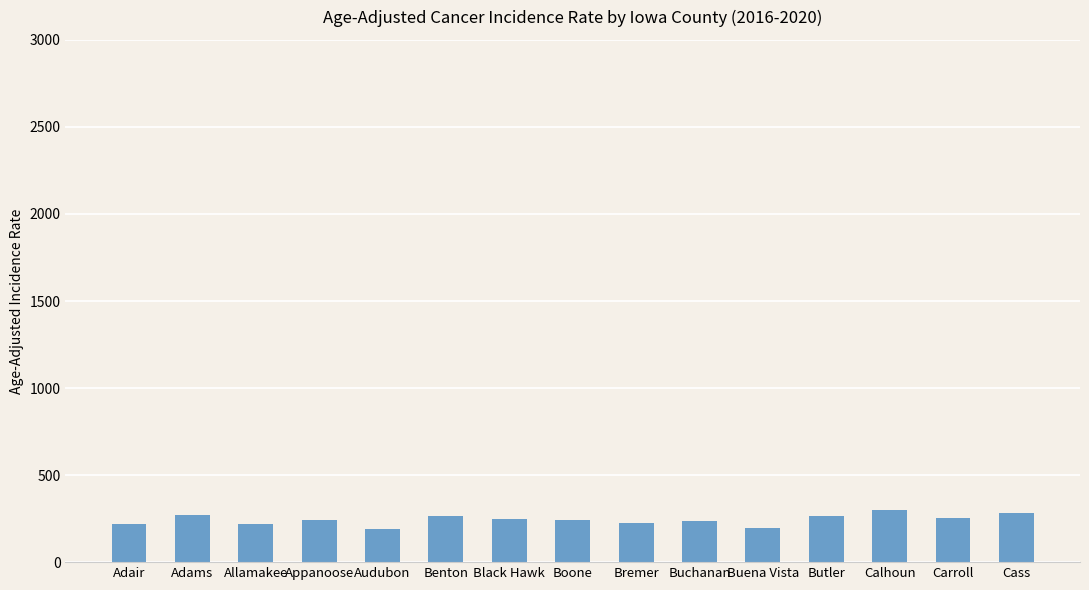

What position from the right is Adams?

14